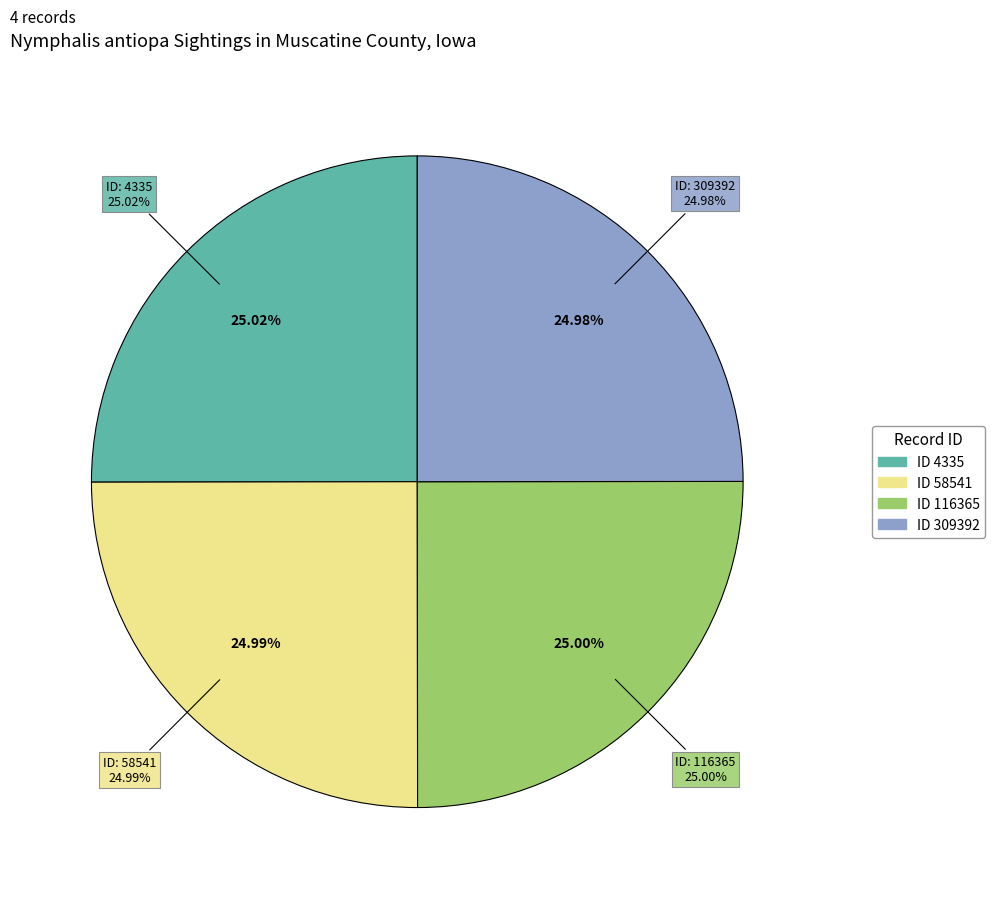

What is the total percentage of 309392 and 58541?

50.0%